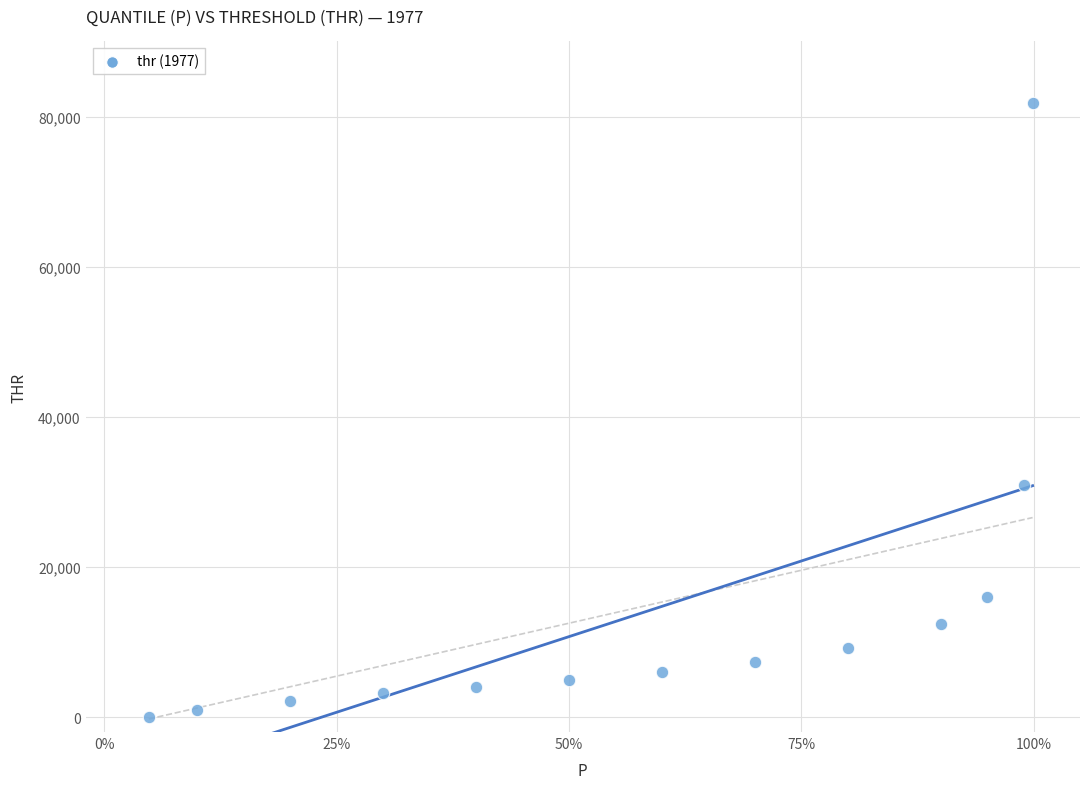

What is the range of Y values (max minus min)?

81757.8